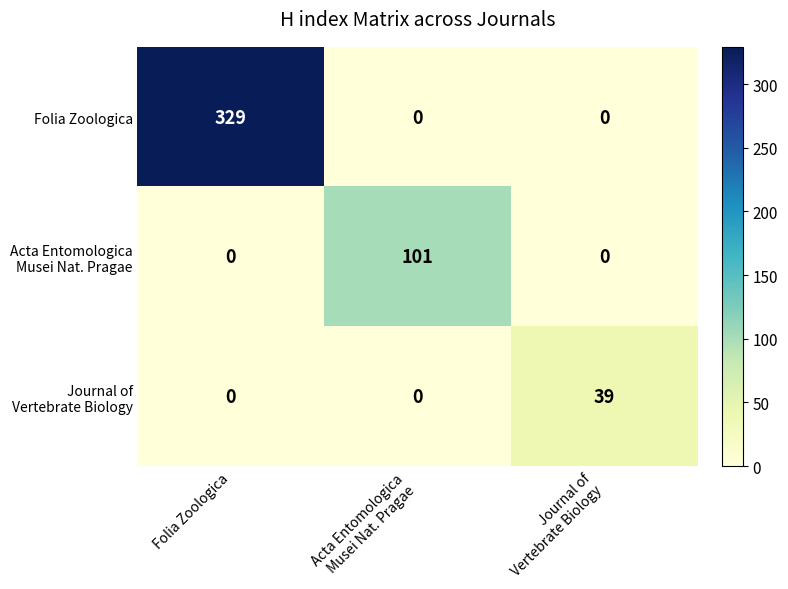

What is the sum of all Folia Zoologica values?

329